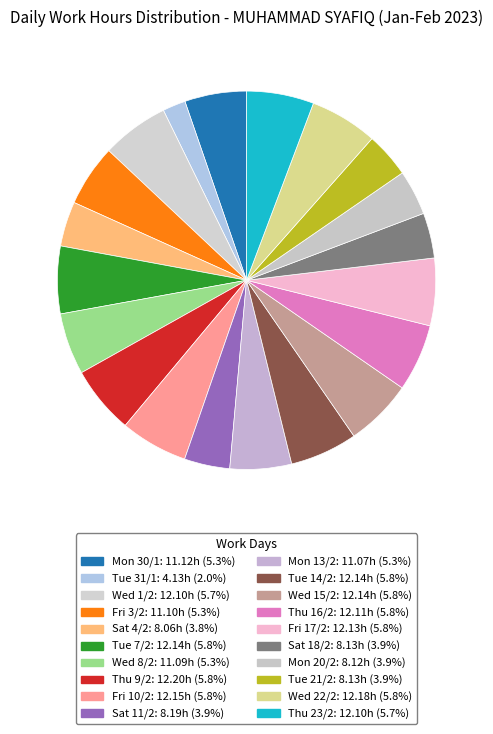

To the nearest percent, what is the difference between the largest and smallest slice percentages?

4%